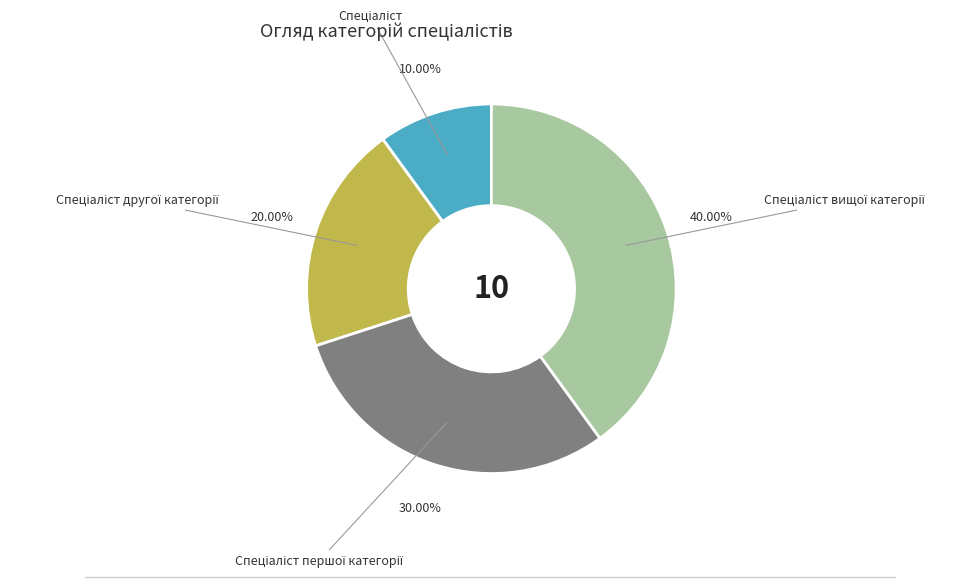

Does any single category account for the majority?

No